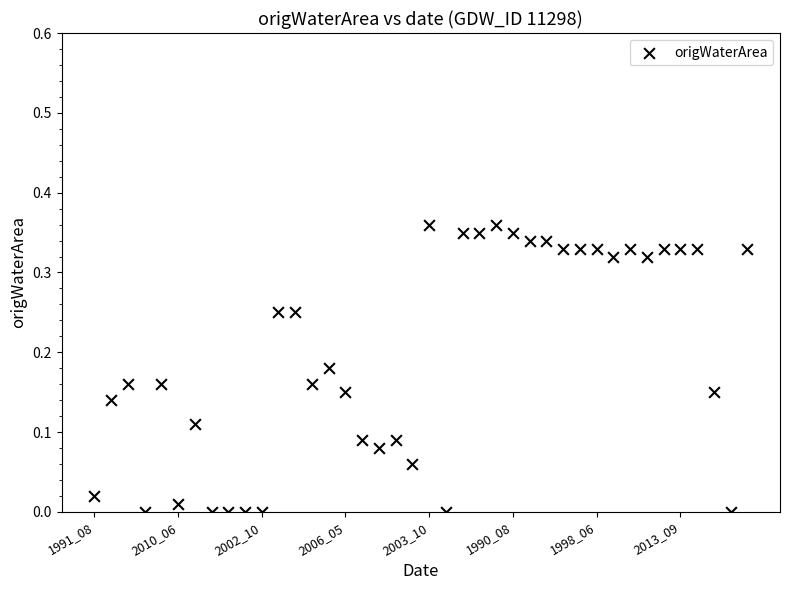

How many data points are displayed?

40